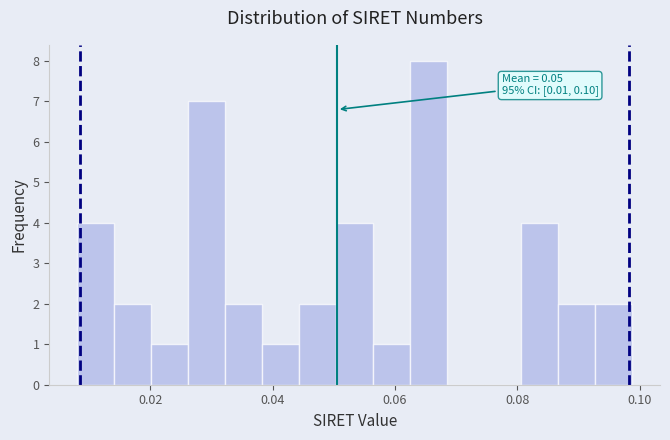

Read against the x-axis, roughly where is the centre of the tallest bar?

0.066